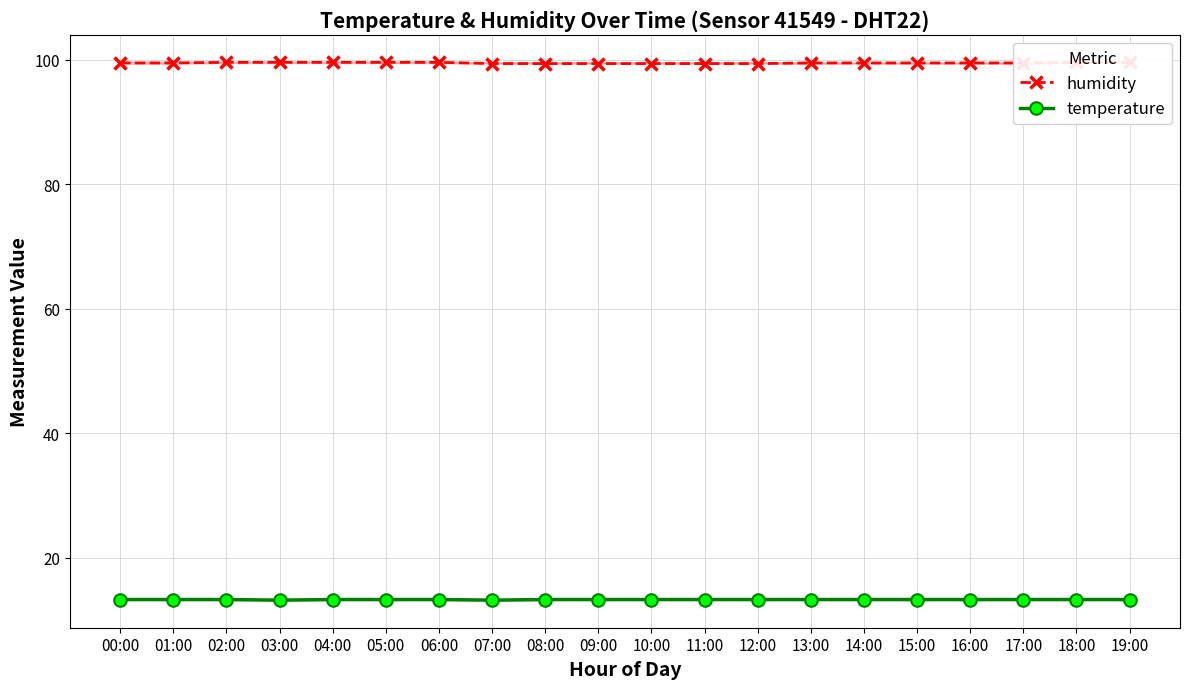

Rank the series at 15:00 from lowest to highest value.

temperature, humidity